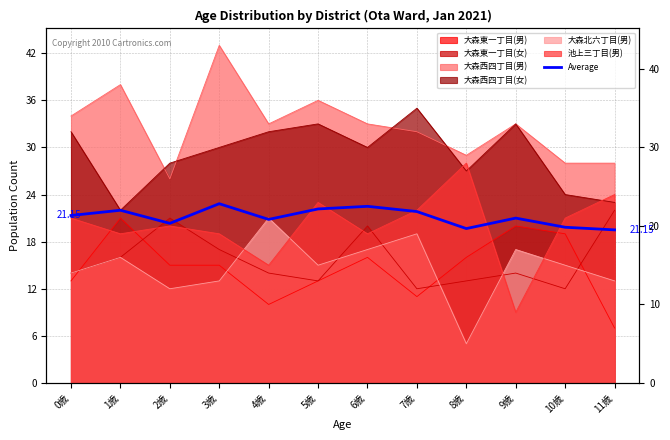

Is it true that the value at 0歳 is 34.8?

False